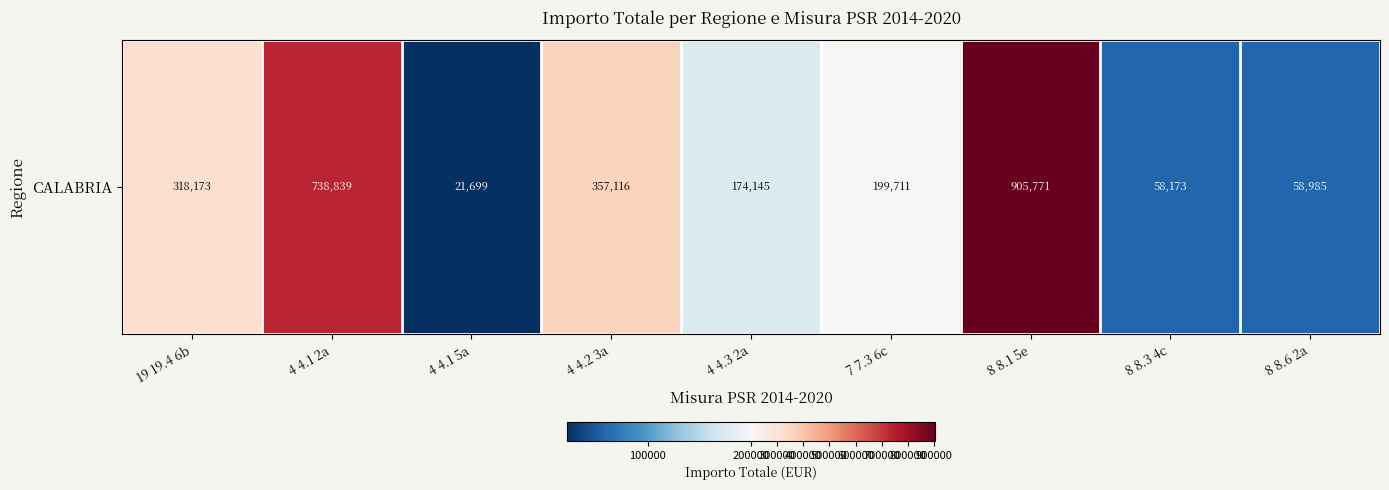

At which label does the data first exceed 199710?

19 19.4 6b